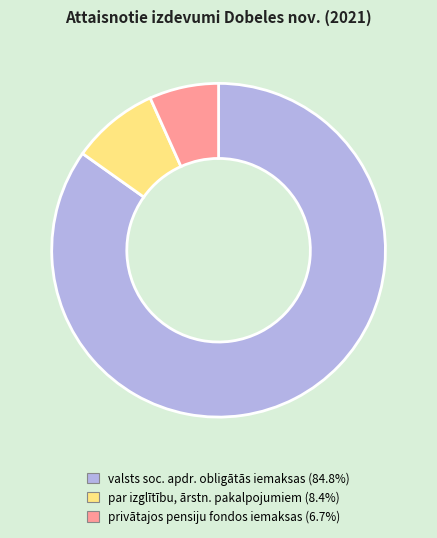

Do par izglītību, ārstn. pakalpojumiem (8.4%) and privātajos pensiju fondos iemaksas (6.7%) together represent more than half of the pie?

No